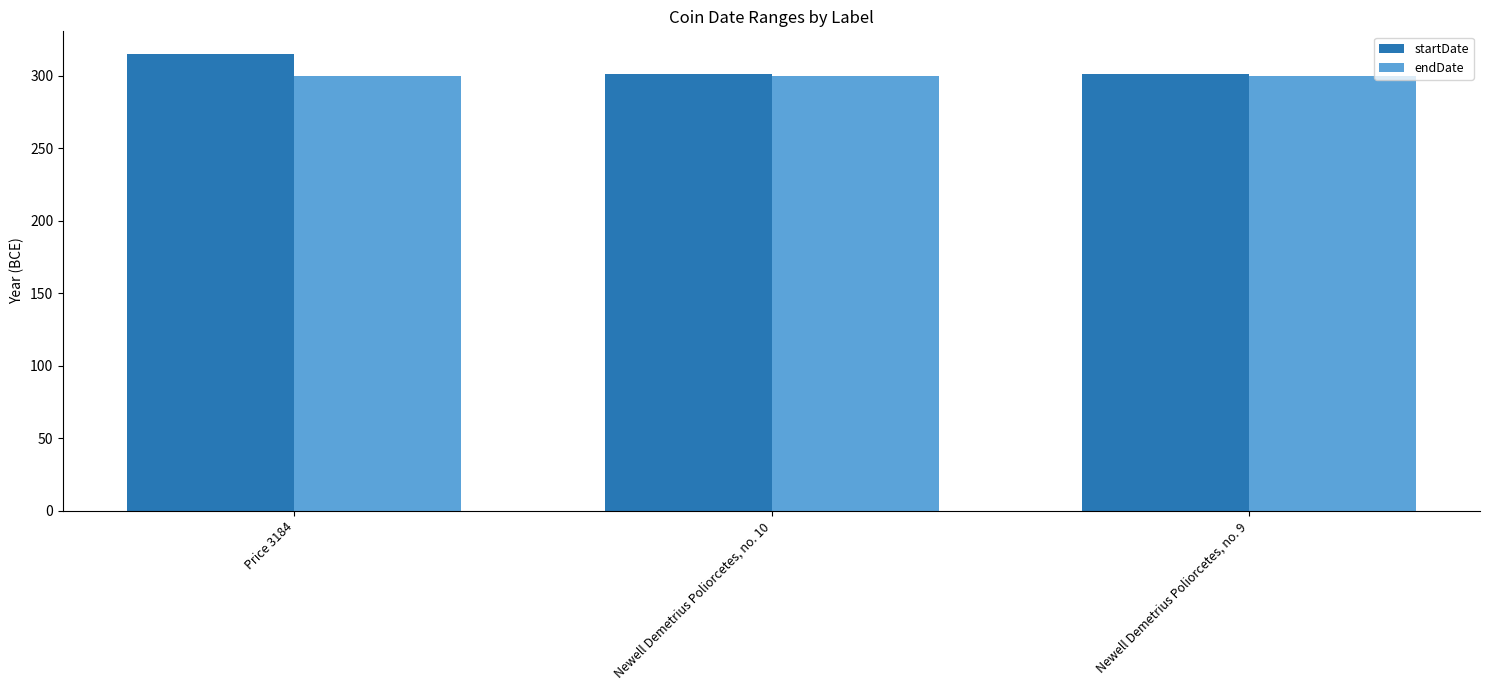

What is the maximum value shown in the chart?

315